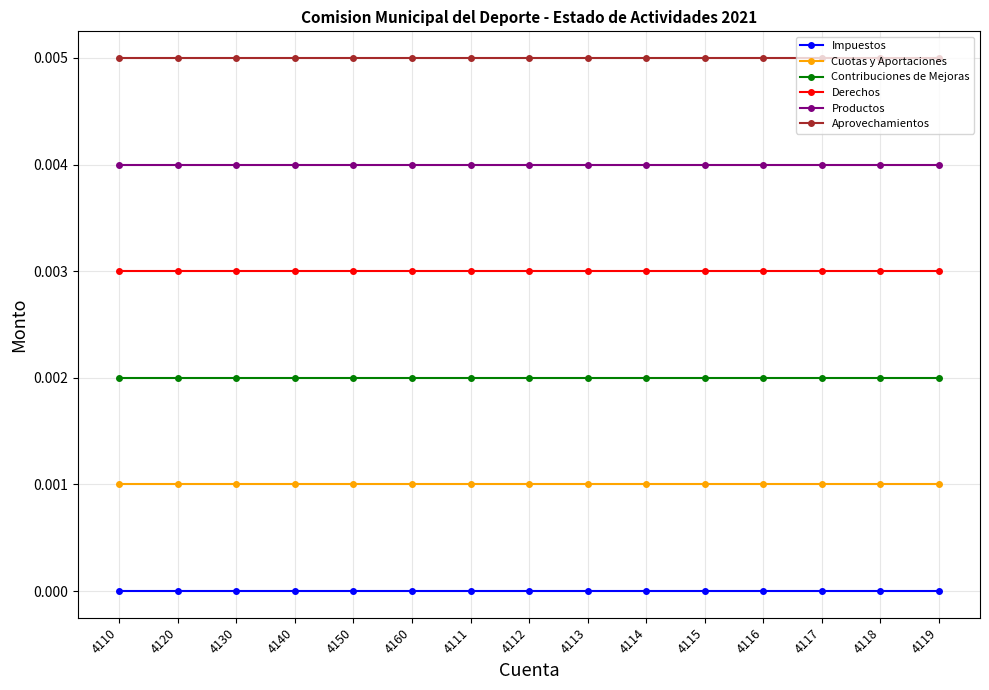

True or false: Impuestos and Aprovechamientos intersect in this chart.

False